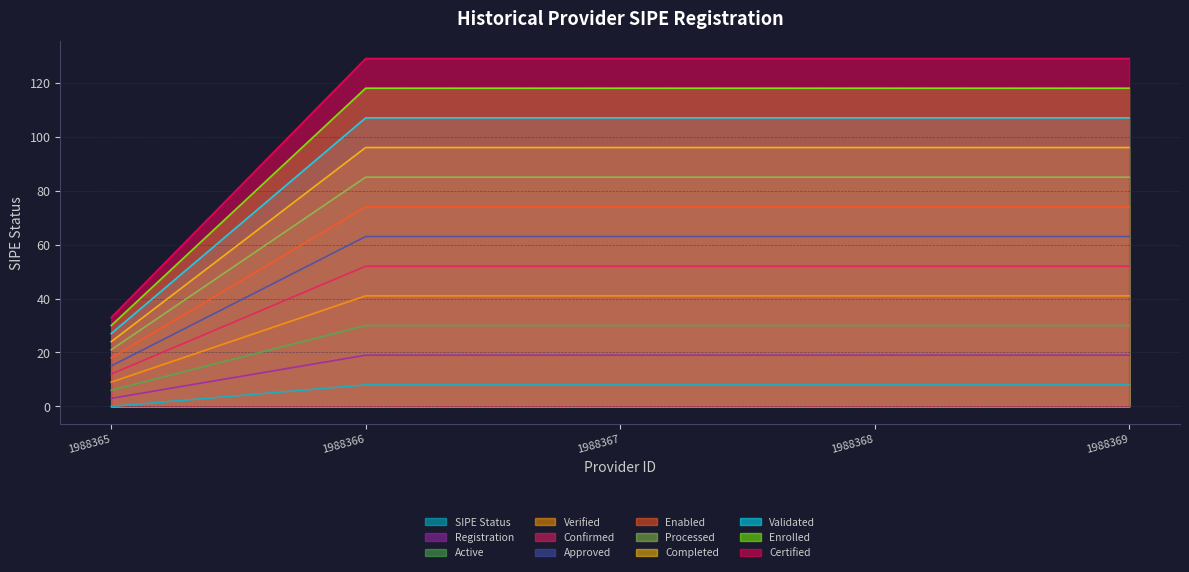

True or false: there are more than 1 points higher than both neighbors.

False